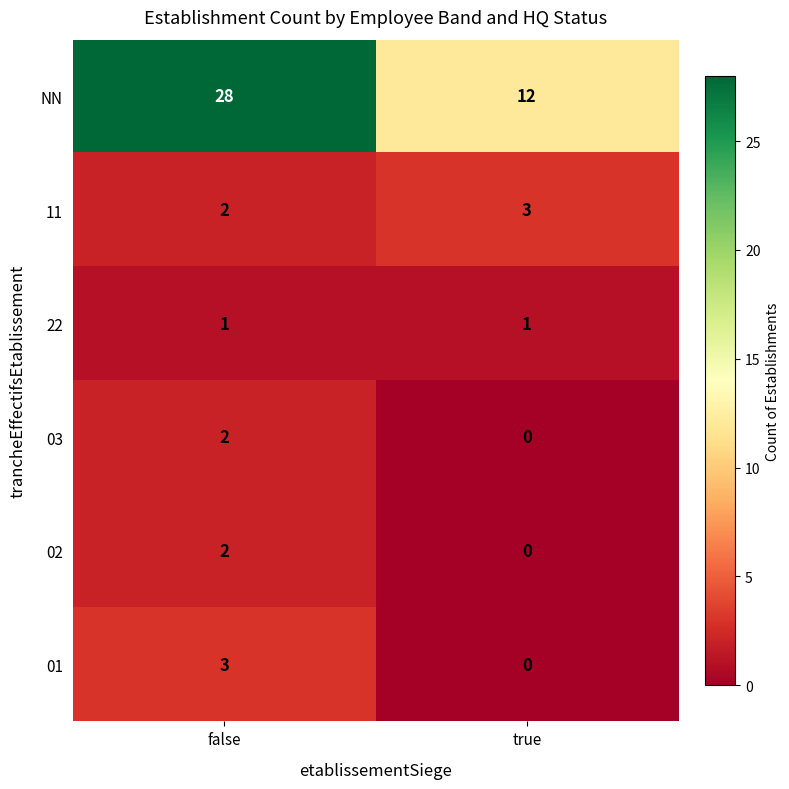

What is the sum of all 11 values?

5